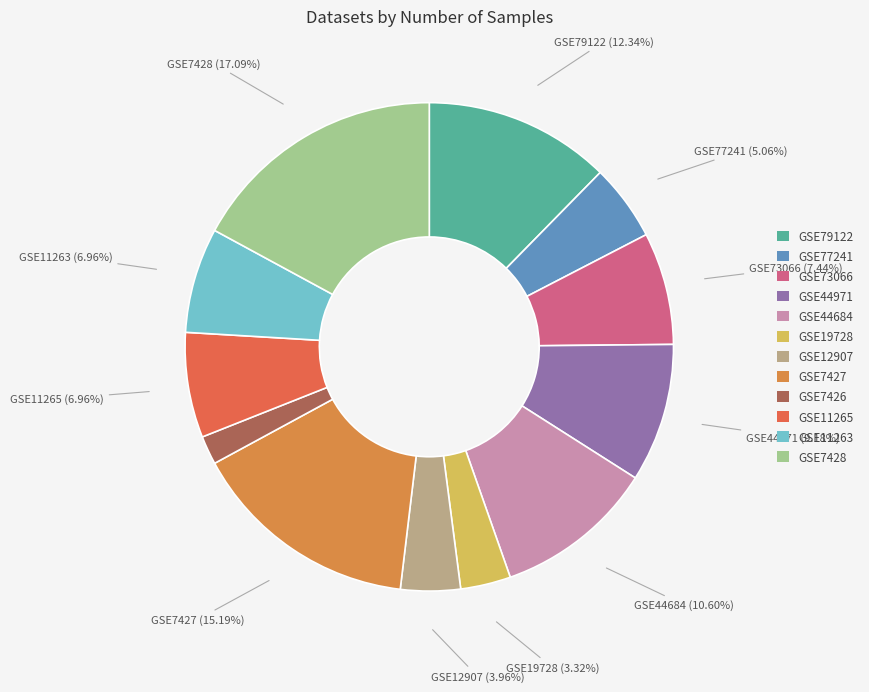

What is the total percentage of GSE79122 and GSE44684?

22.9%